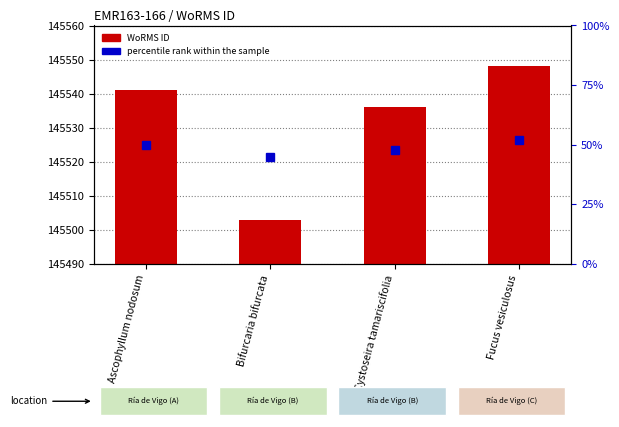

What are all the series names shown in the legend?

WoRMS ID, percentile rank within the sample